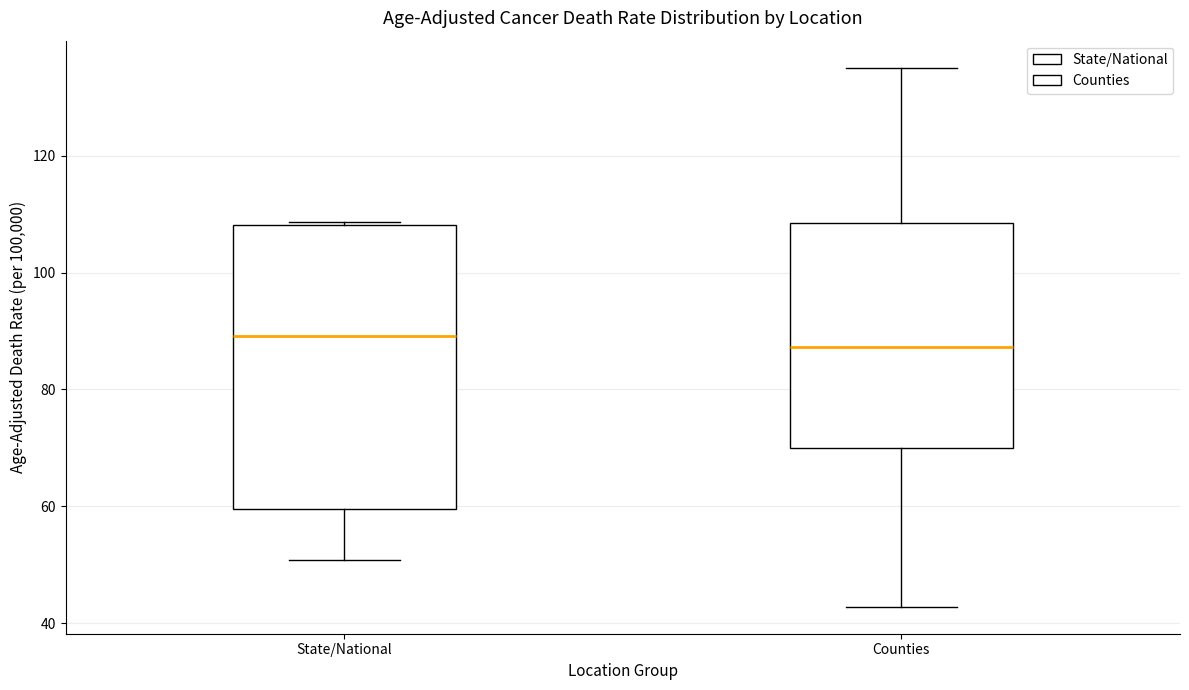

Where does the lower whisker of the box for State/National end on the y-axis? The values are not printed on the chart, so give them approximately, as read against the axis.

50